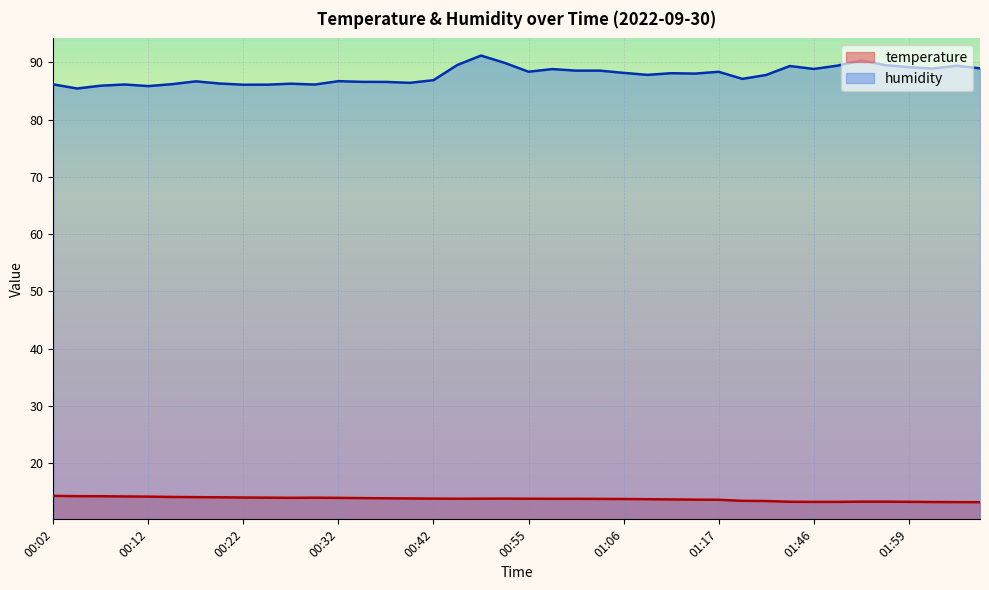

The value of temperature at 00:58 is 5.1. True or false?

False